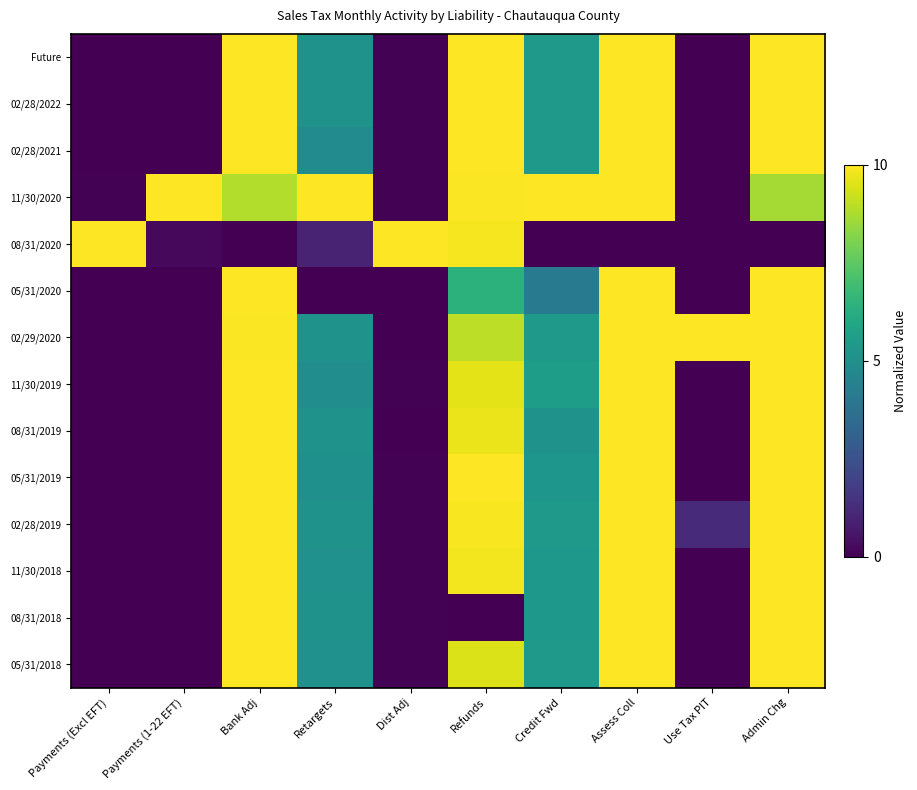

At which category does the chart reach its peak across all series?

Bank Adj